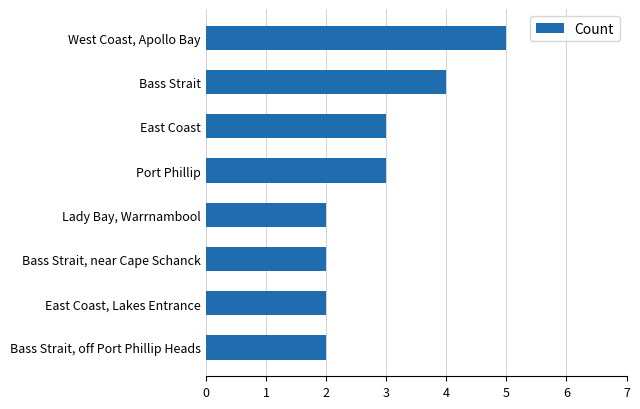

True or false: the data shows 2 at Bass Strait.

False